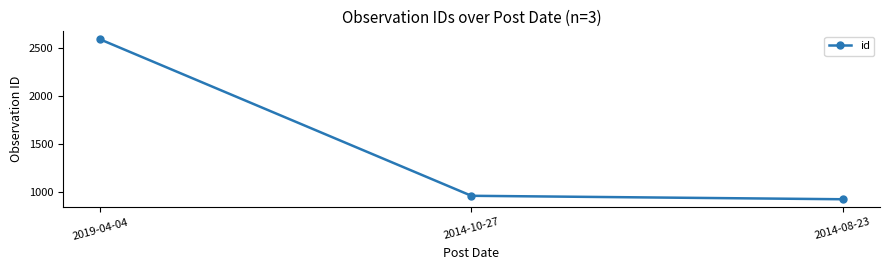

At which label does the data first exceed 965?

2019-04-04